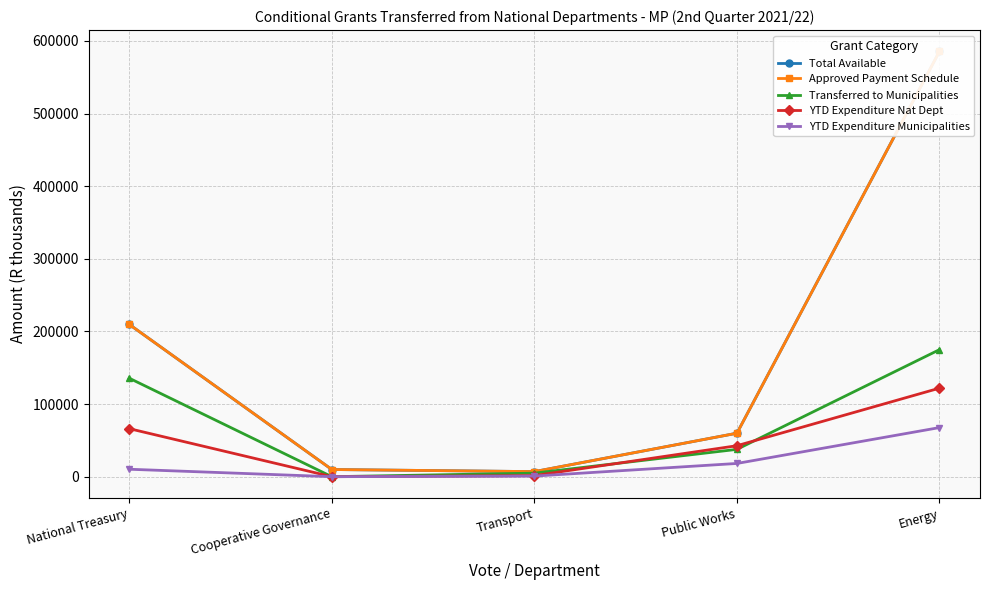

The value of Total Available at Transport is 2781.6. True or false?

False